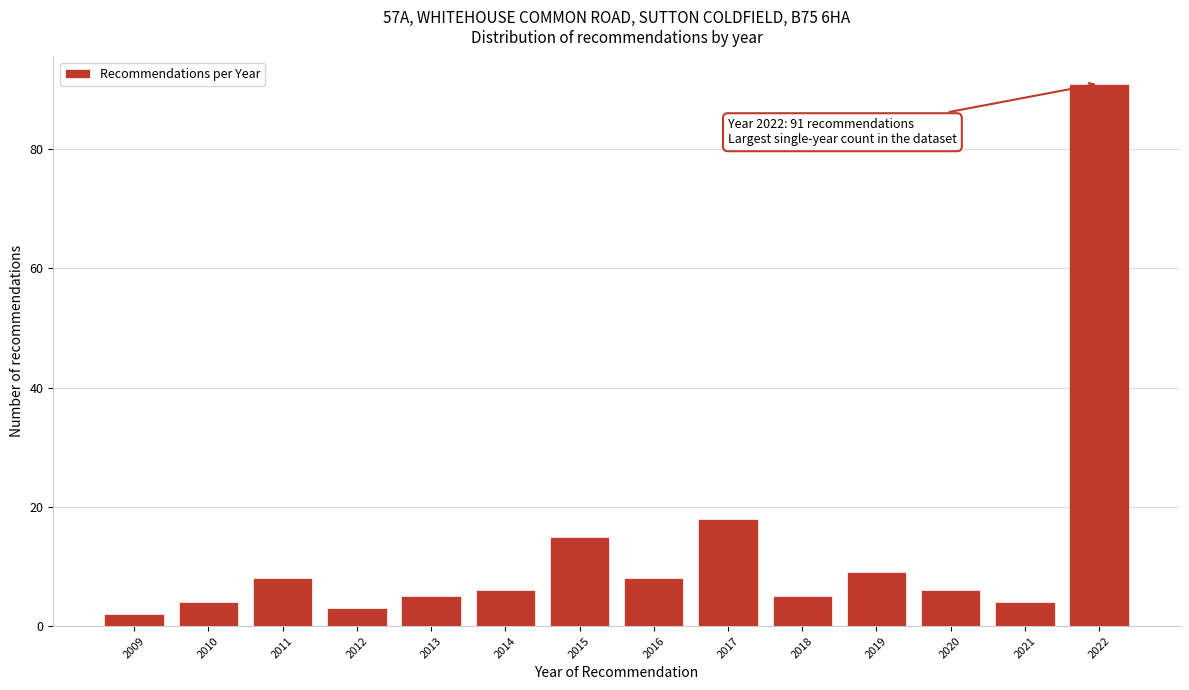

Reading right to left, list all the values displayed in this chart.

91	4	6	9	5	18	8	15	6	5	3	8	4	2